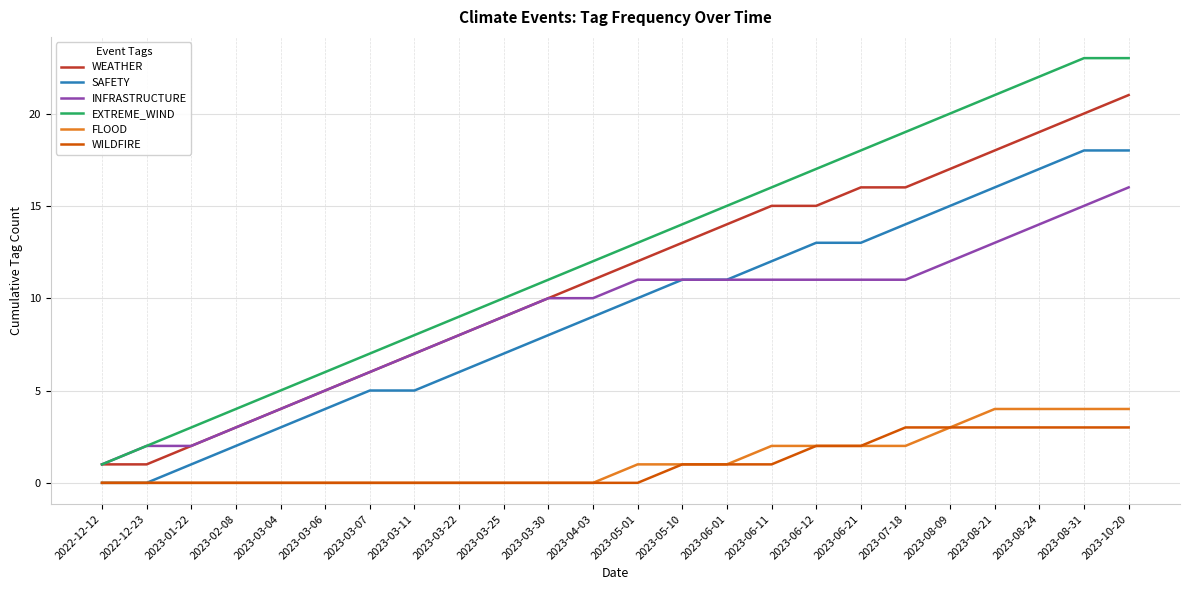

Does the chart have visible grid lines?

Yes